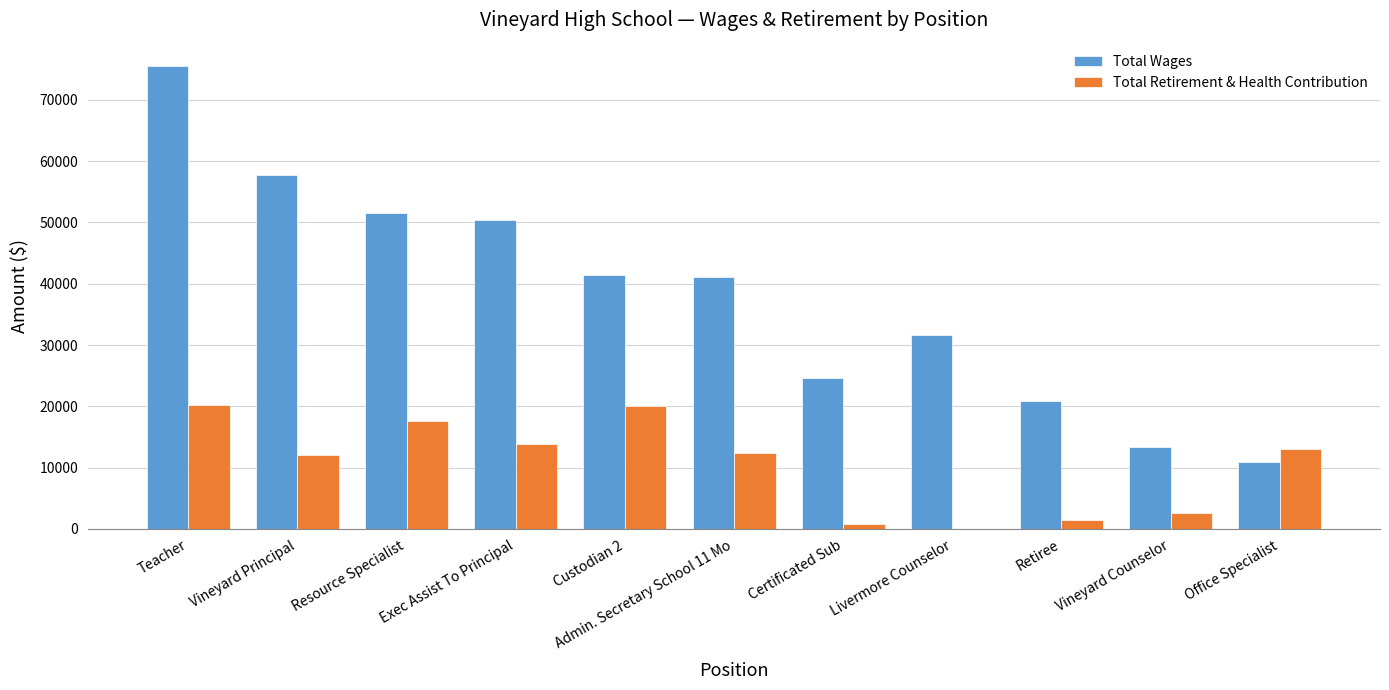

At which category is the sum across all series the highest?

Teacher